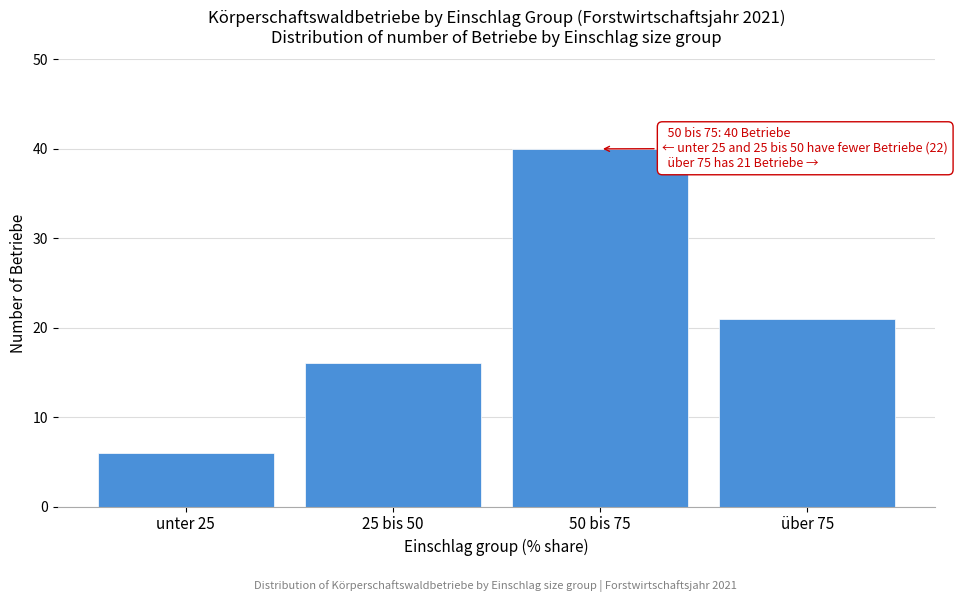

Reading left to right, list all the values displayed in this chart.

unter 25=6	25 bis 50=16	50 bis 75=40	über 75=21